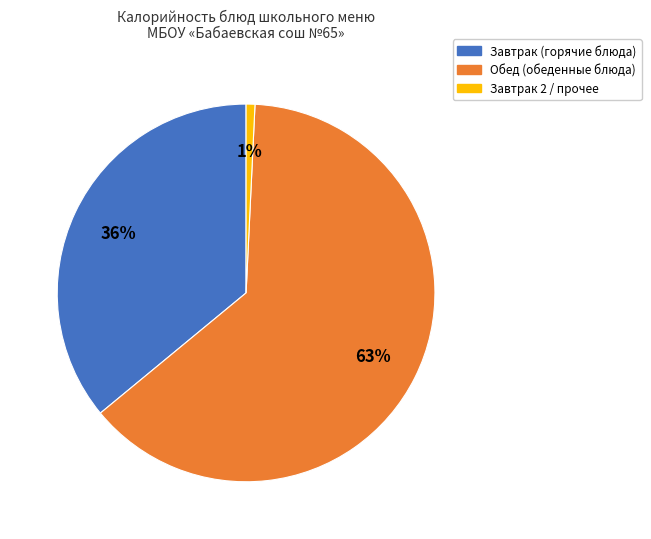

Count the number of slices in the pie.

3